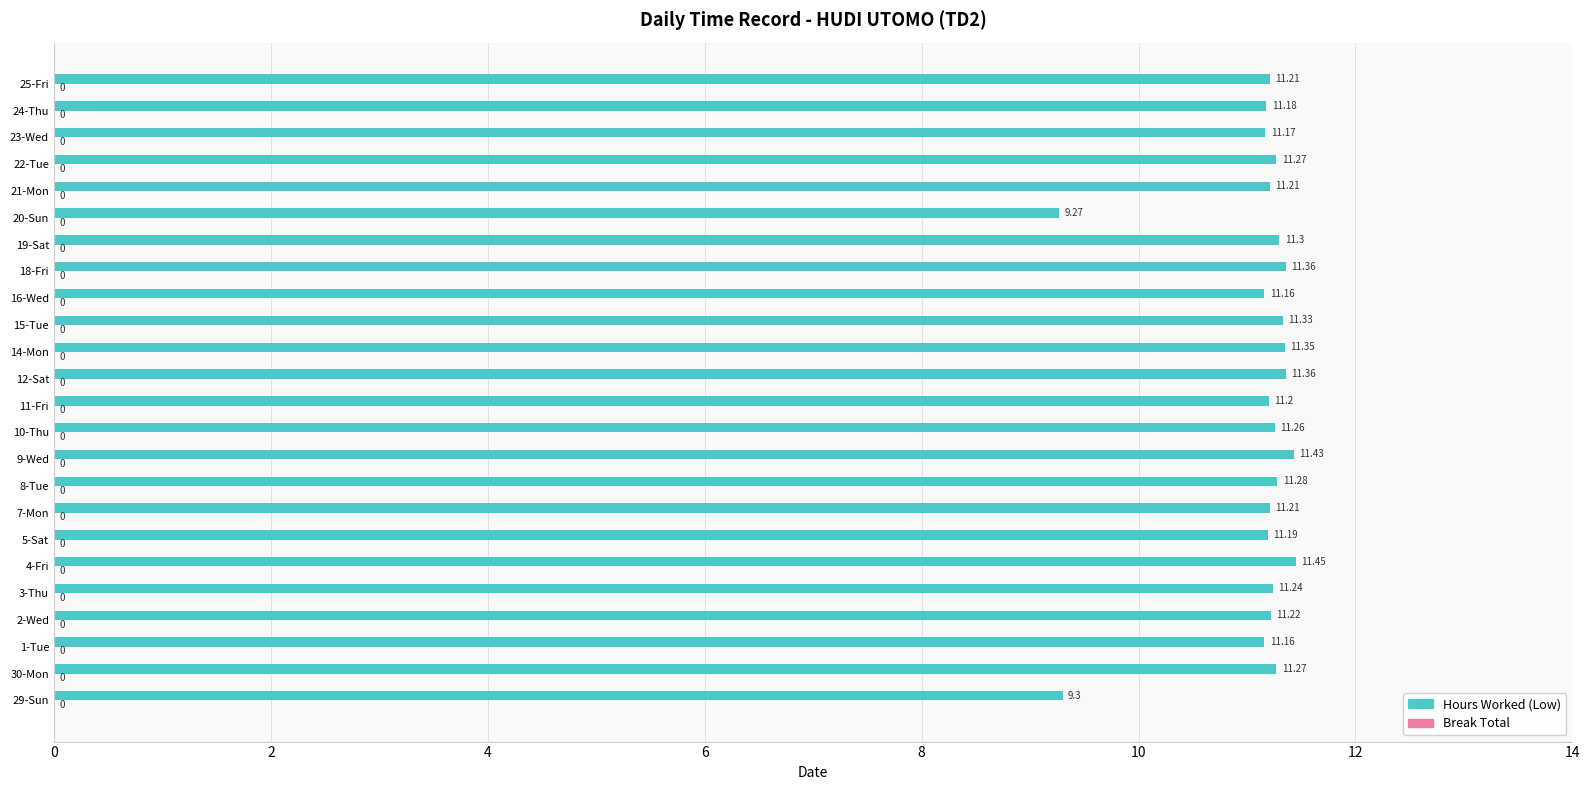

Between 14-Mon and 21-Mon, which is larger?

14-Mon